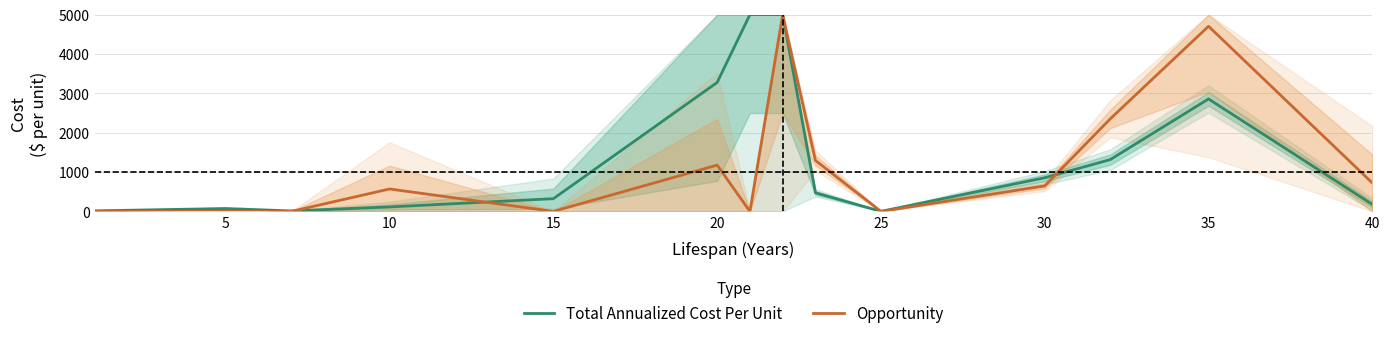

The value of Opportunity at 10 is 570.1. True or false?

True